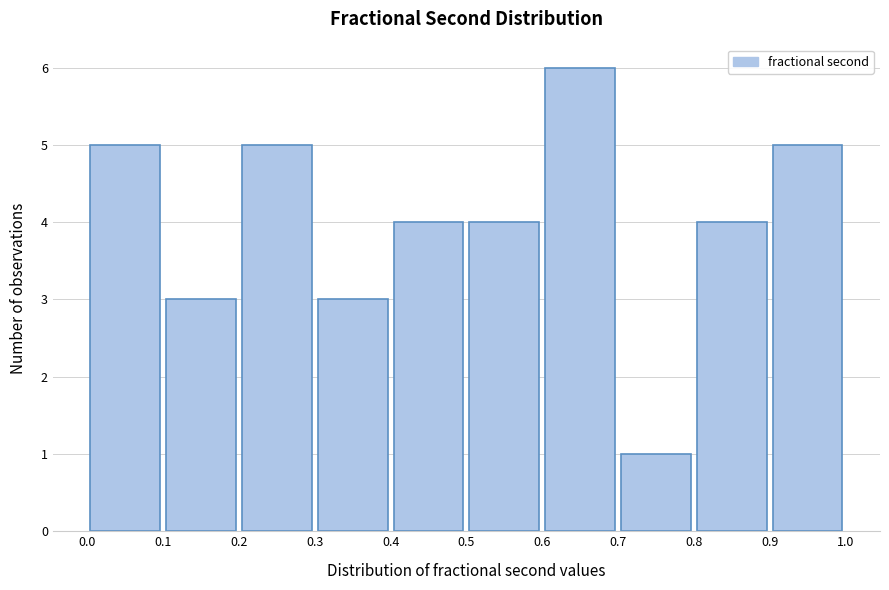

Reading left to right, list every bar in this chart as the range it spans on the x-axis followed by its height. The values are not printed on the chart, so give them approximately, as read against the axis.

0.0 to 0.1: 5
0.1 to 0.2: 3
0.2 to 0.3: 5
0.3 to 0.4: 3
0.4 to 0.5: 4
0.5 to 0.6: 4
0.6 to 0.7: 6
0.7 to 0.8: 1
0.8 to 0.9: 4
0.9 to 1.0: 5